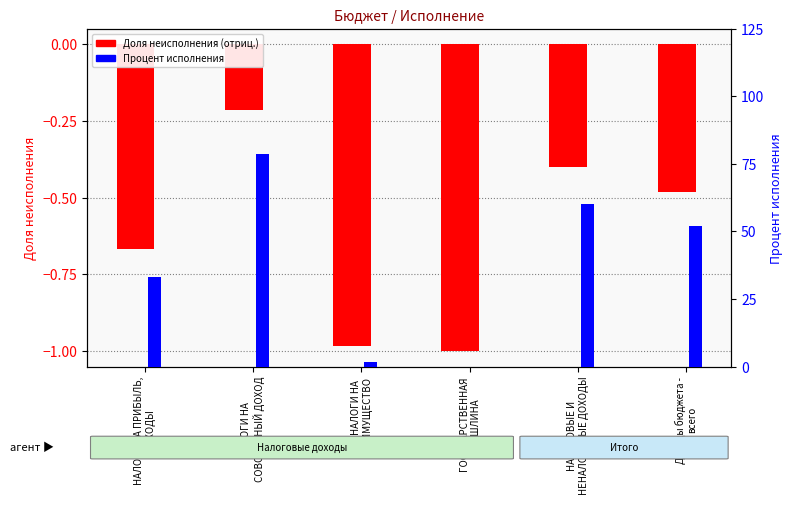

At НАЛОГОВЫЕ И
НЕНАЛОГОВЫЕ ДОХОДЫ, list the series in order from smallest to largest.

Доля неисполнения (отриц.), Процент исполнения